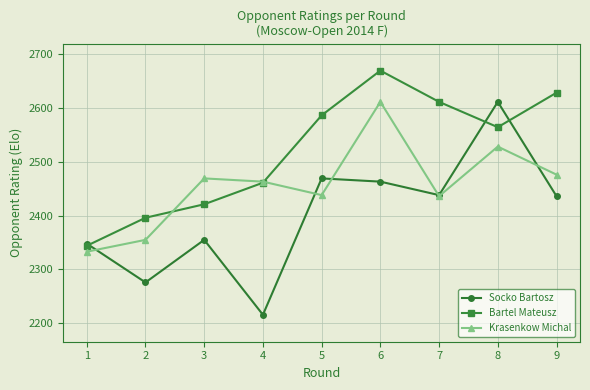

Which series has the largest total across all categories?

Bartel Mateusz